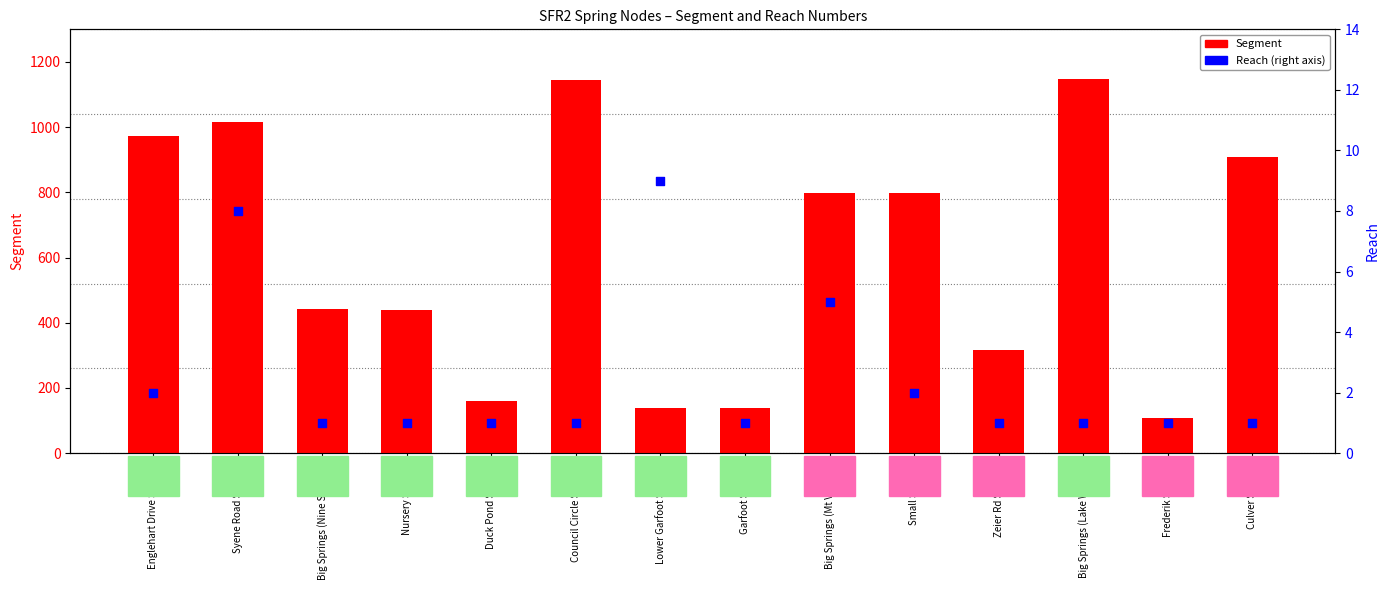

Which series reaches the maximum Y coordinate?

Segment